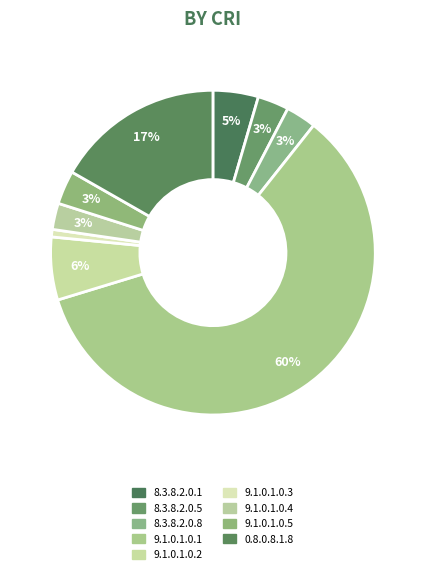

What is the total percentage of 8.3.8.2.0.8 and 9.1.0.1.0.5?

6.4%